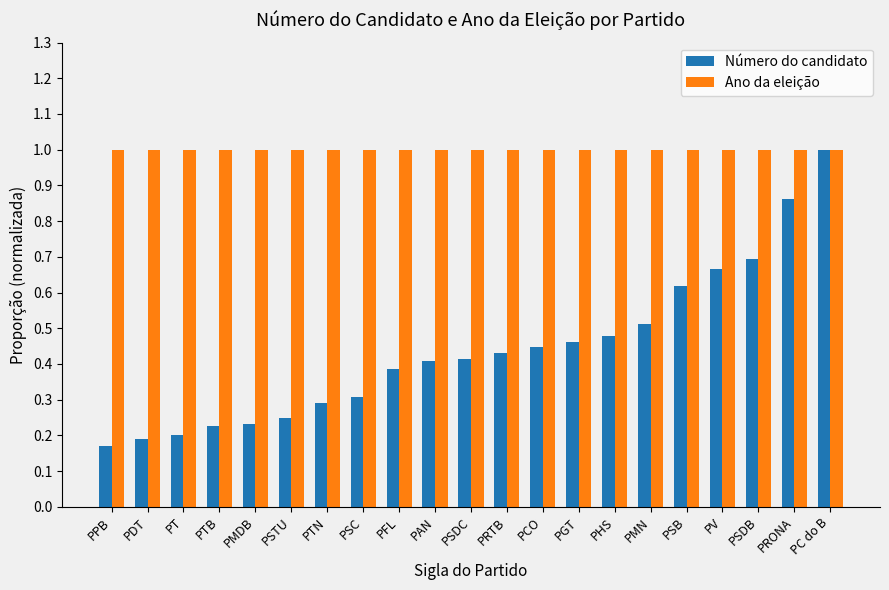

What is the maximum value for Ano da eleição?

1.0